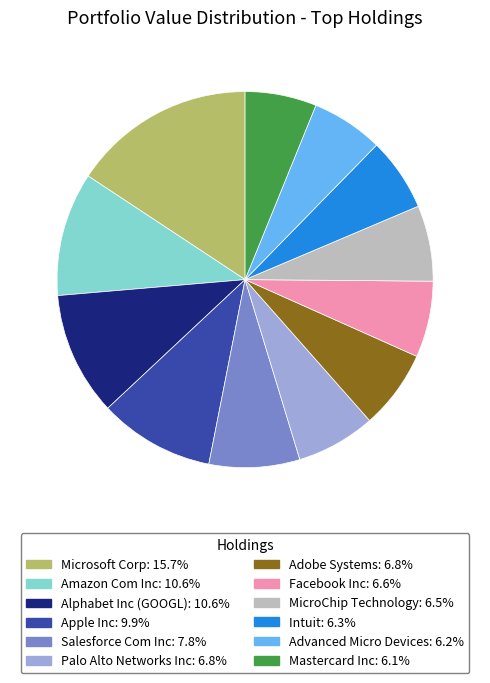

What is the ratio of the value at Salesforce Com Inc to the value at Apple Inc?

0.8